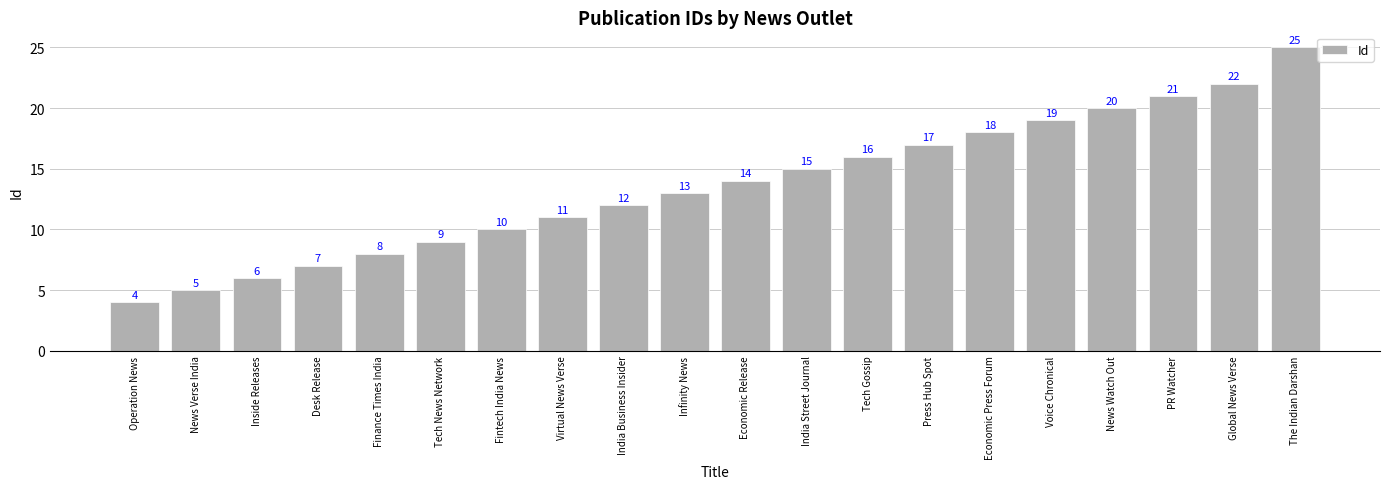

Count the number of categories in the chart.

20